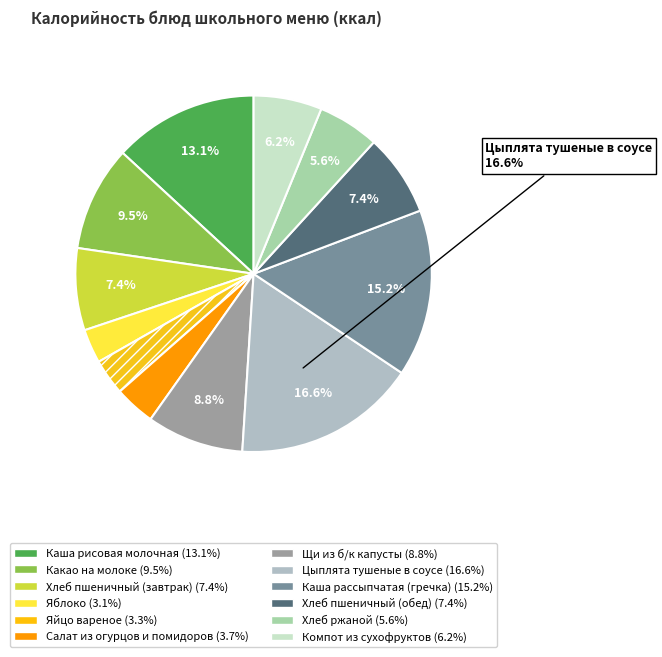

To the nearest percent, what is the difference between the largest and smallest slice percentages?

14%